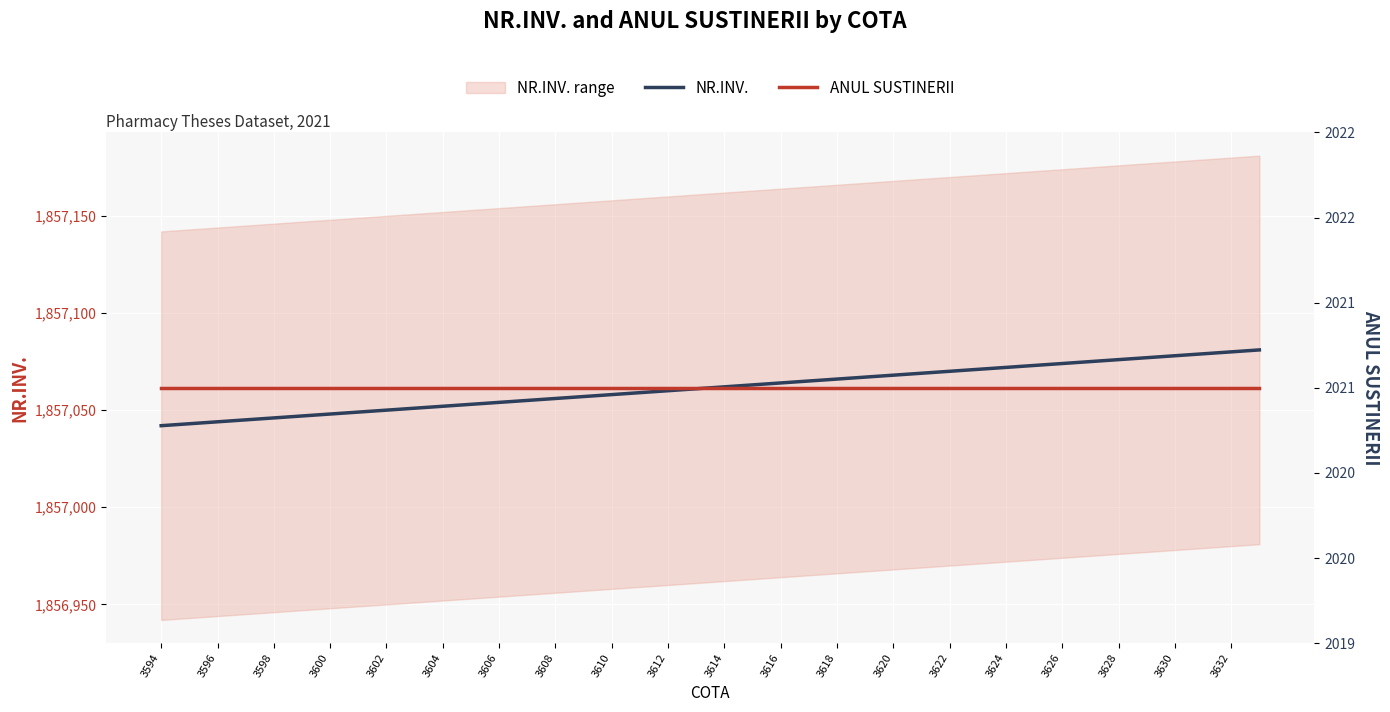

True or false: NR.INV. has a value of 919445 at 3616.

False